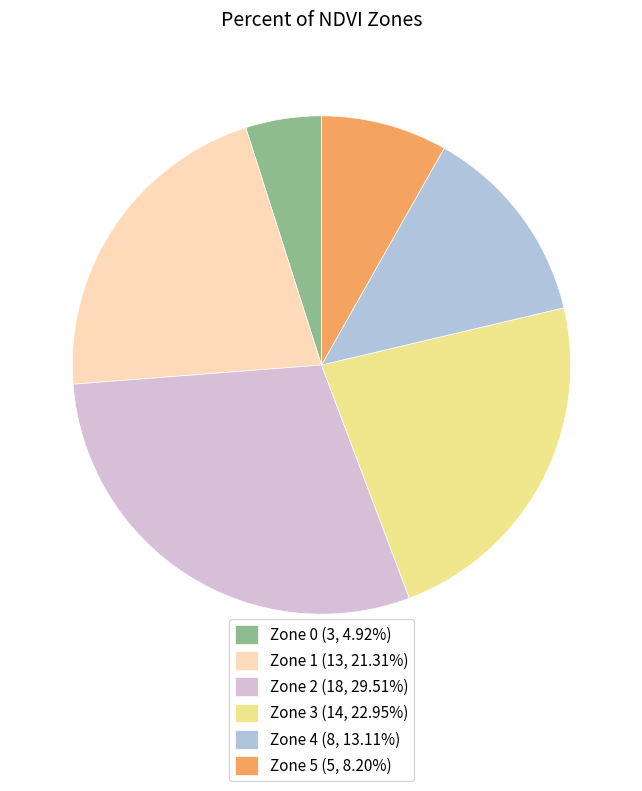

Approximately how many times larger is the value at Zone 4 (8, 13.11%) compared to Zone 0 (3, 4.92%)?

2.7